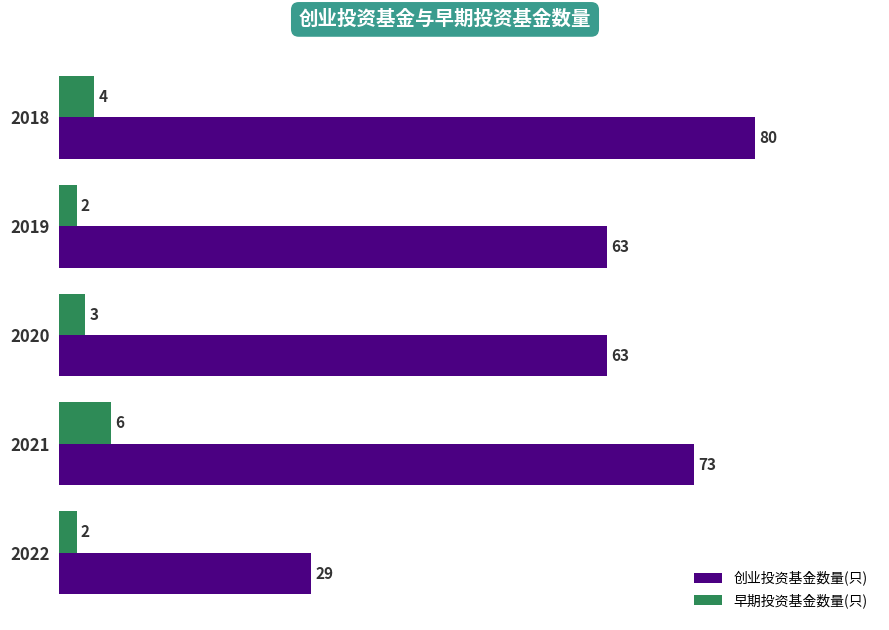

At which category is the sum across all series the highest?

2018